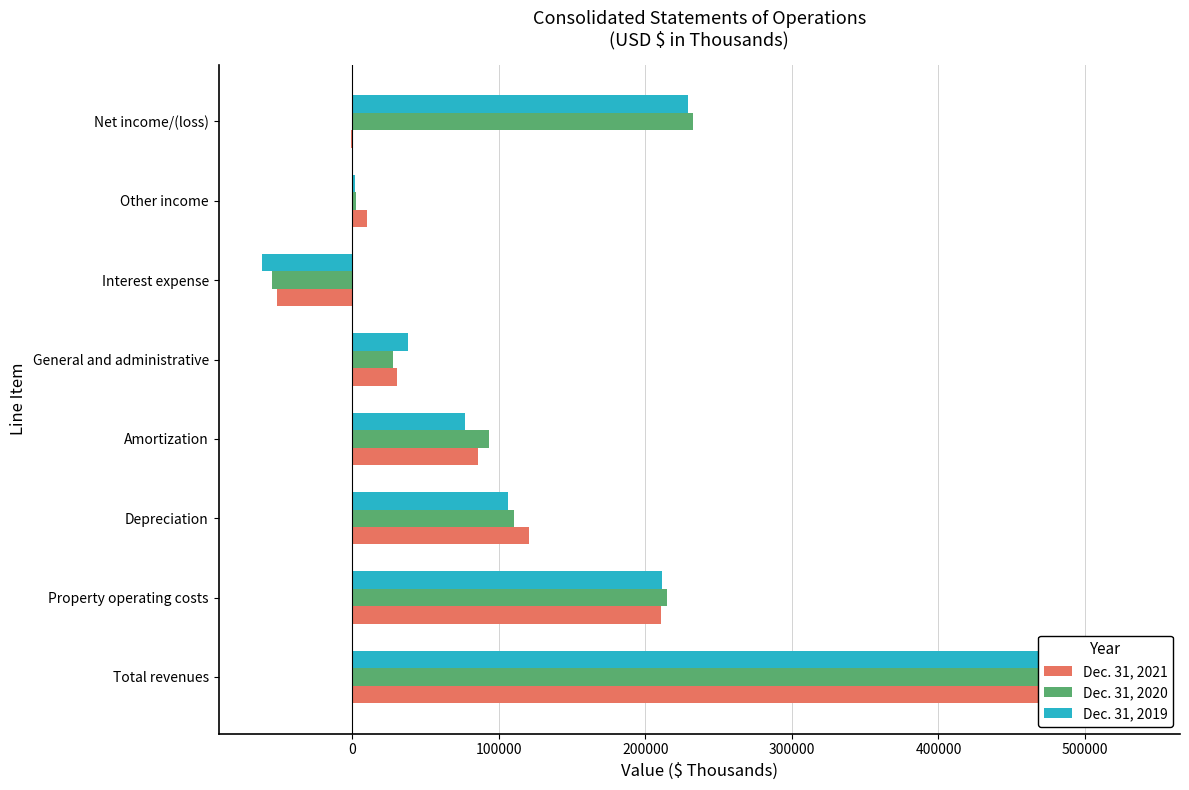

What is the difference between the second highest and second lowest values in the Dec. 31, 2019 series?

227685